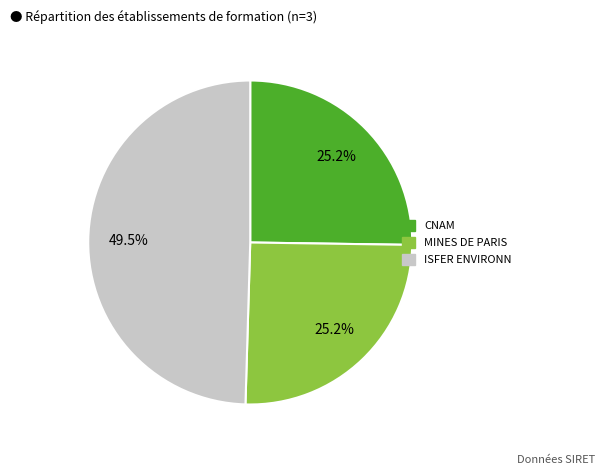

How many segments does this pie chart have?

3